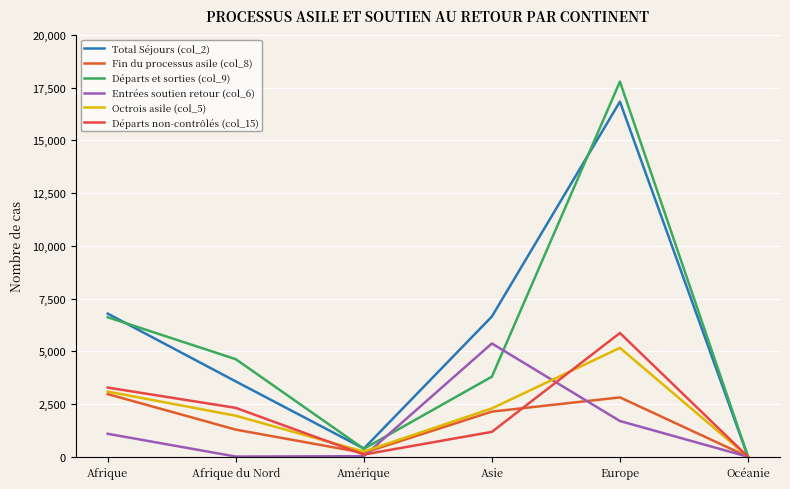

What is the greatest value displayed?

17784